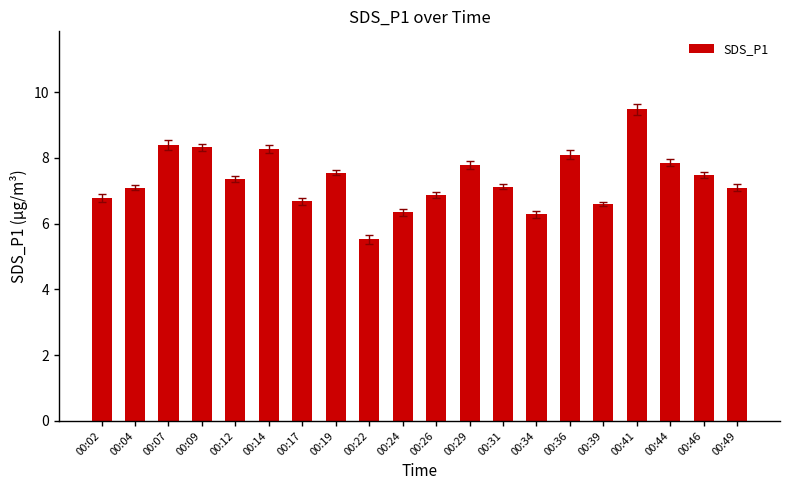

What is the ratio of the value at 00:36 to the value at 00:44?

1.0